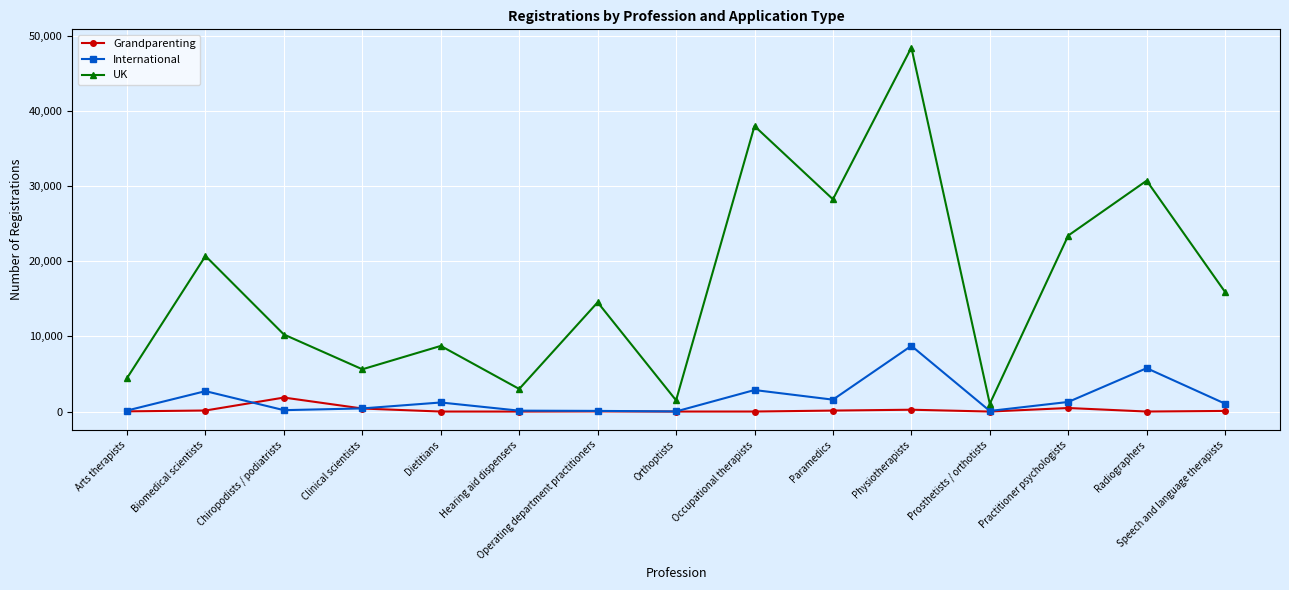

Count the number of categories in the chart.

15